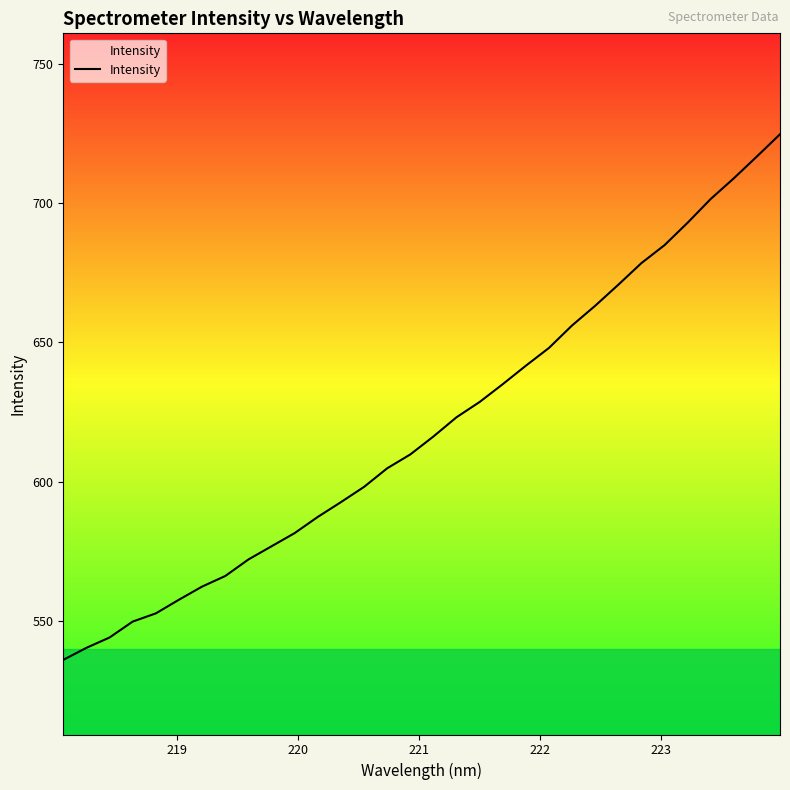

What is the difference between the maximum and minimum values?

188.7